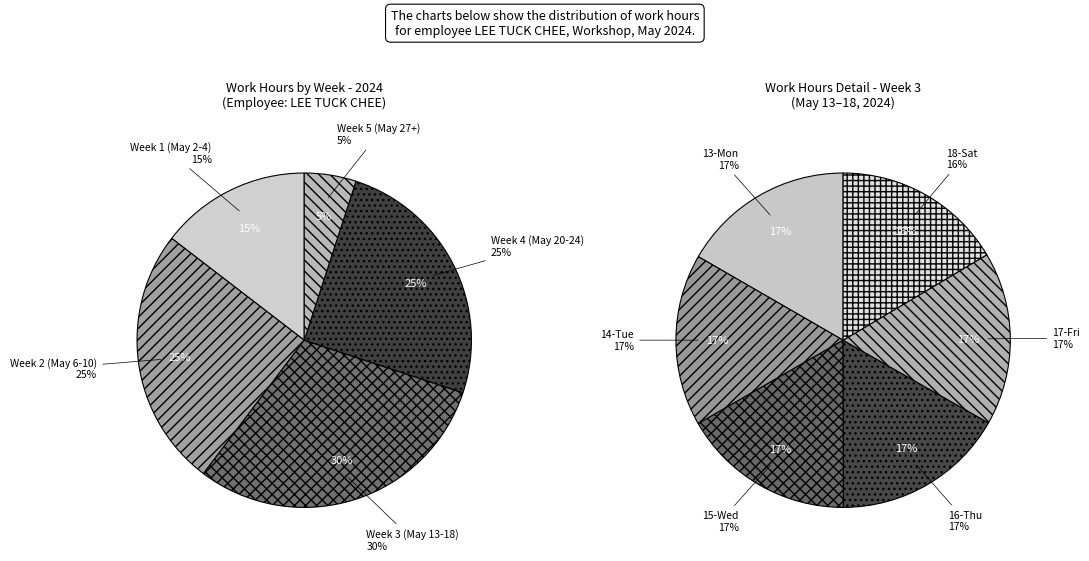

Is the sum of 23-Thu and 3-Fri greater than half?

No